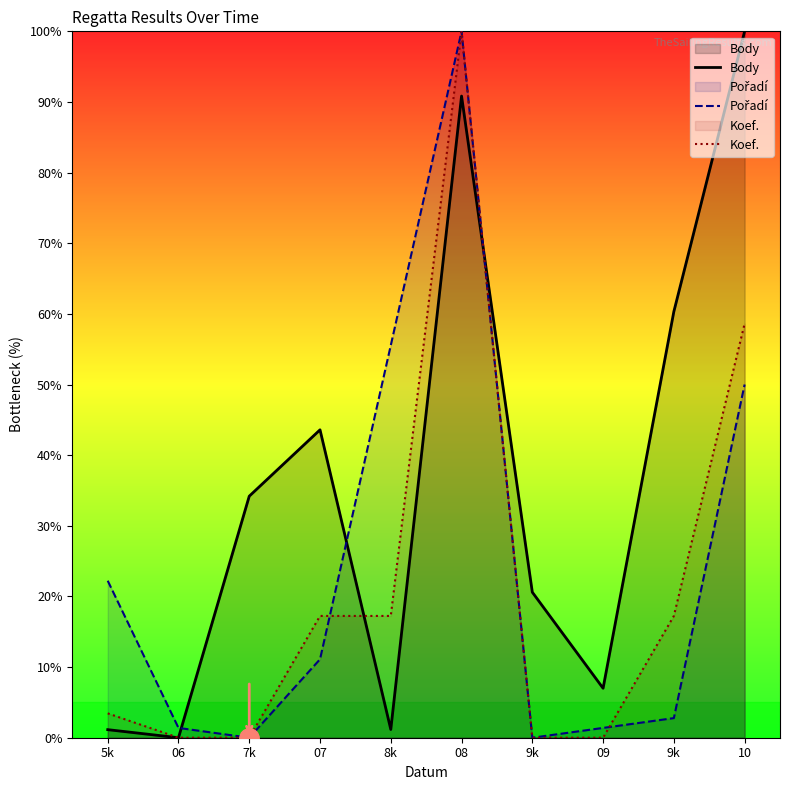

Does the chart have visible grid lines?

No